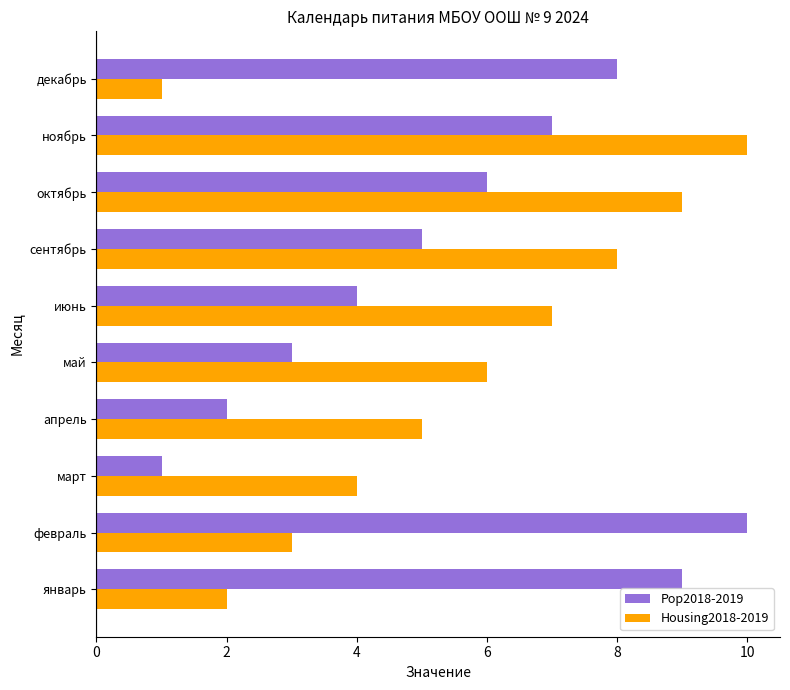

At how many categories does at least one series exceed 3?

10